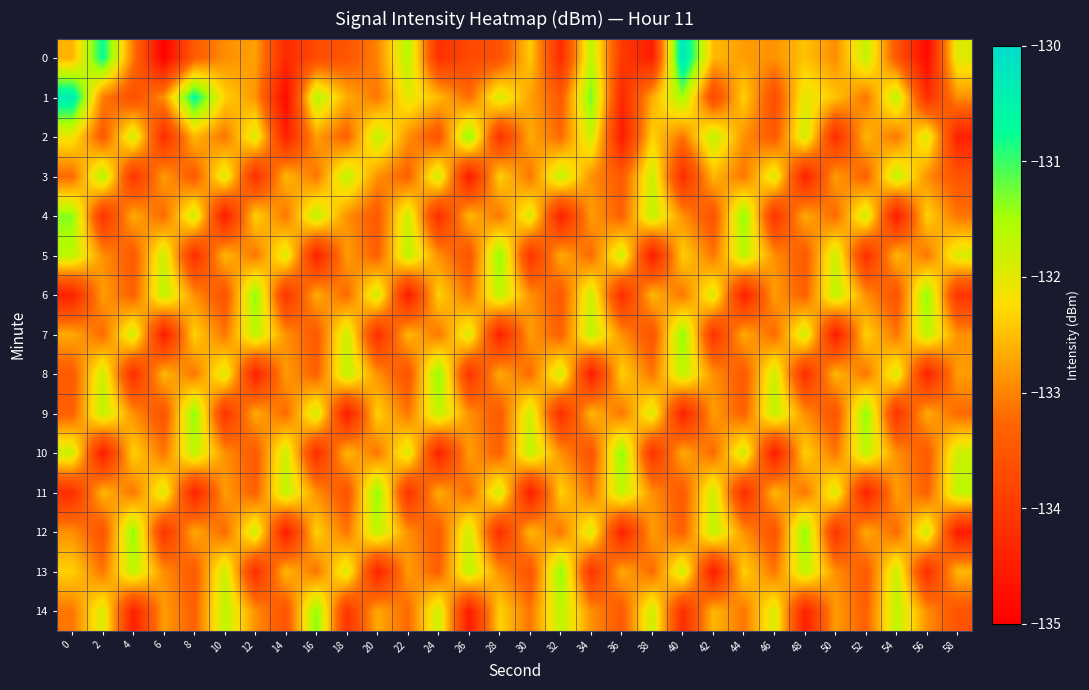

Count the number of data series in this chart.

15